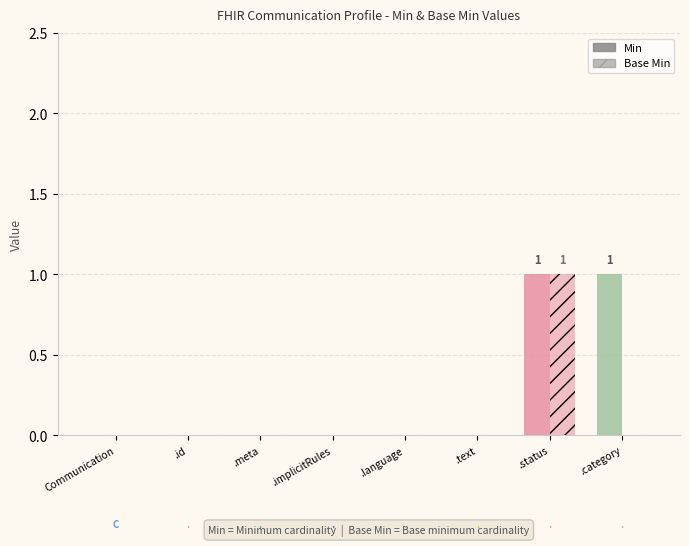

What is the difference between the Min values at Communication.meta and Communication.status?

1